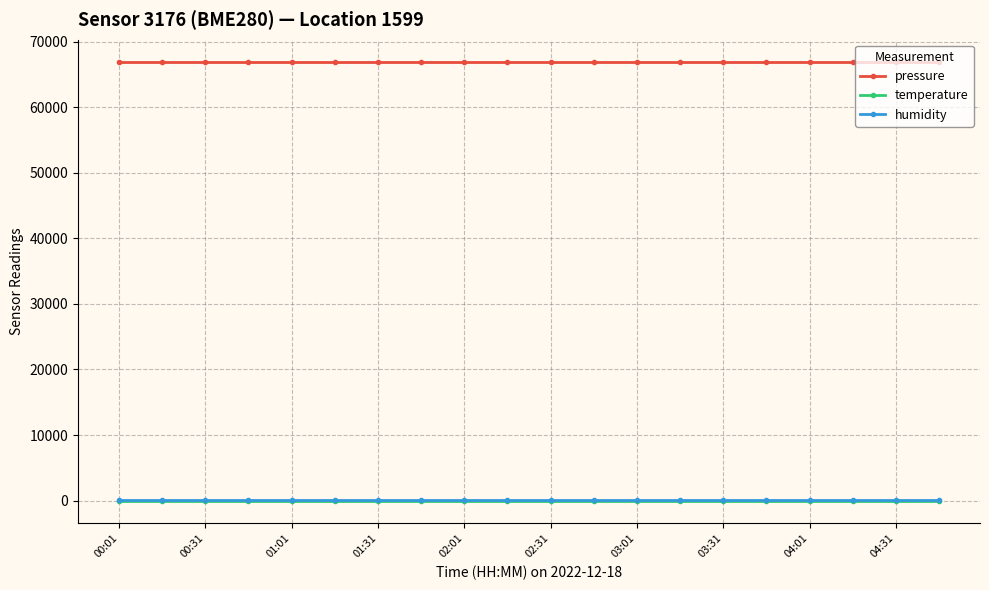

True or false: pressure and humidity intersect in this chart.

False